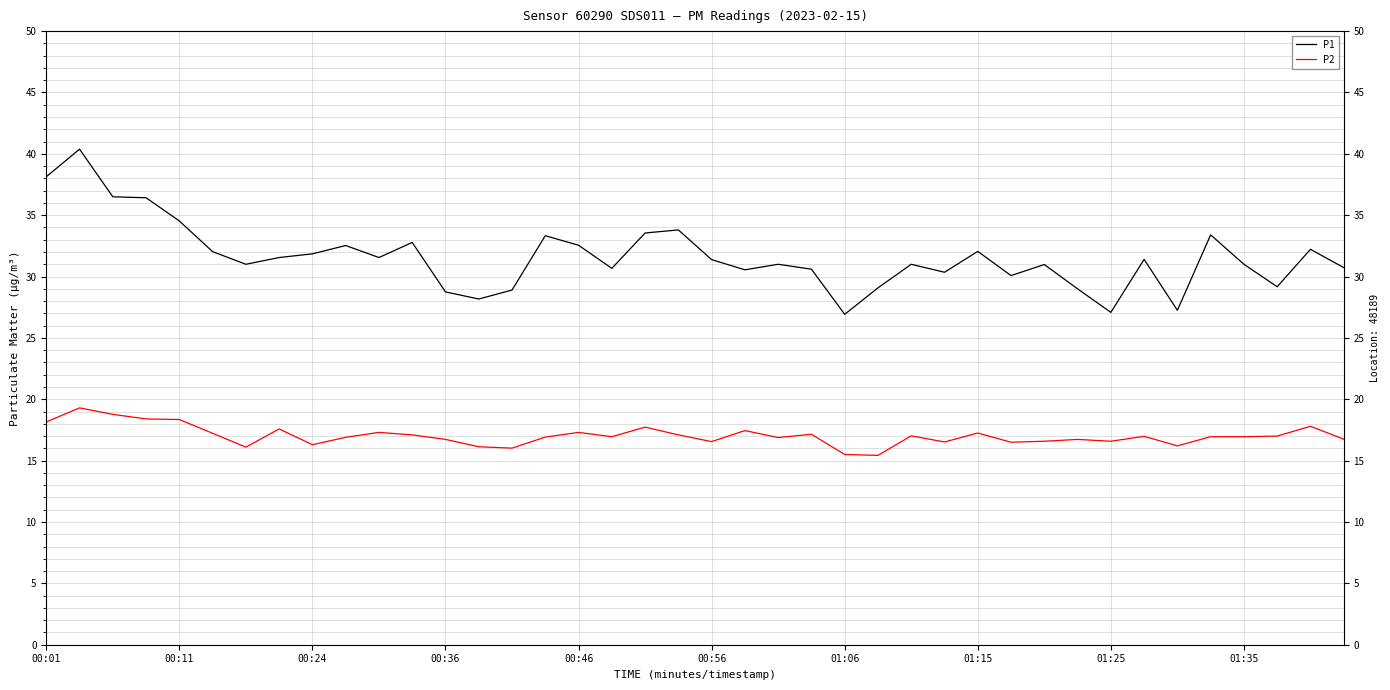

How many values in the P2 series exceed 16?

38